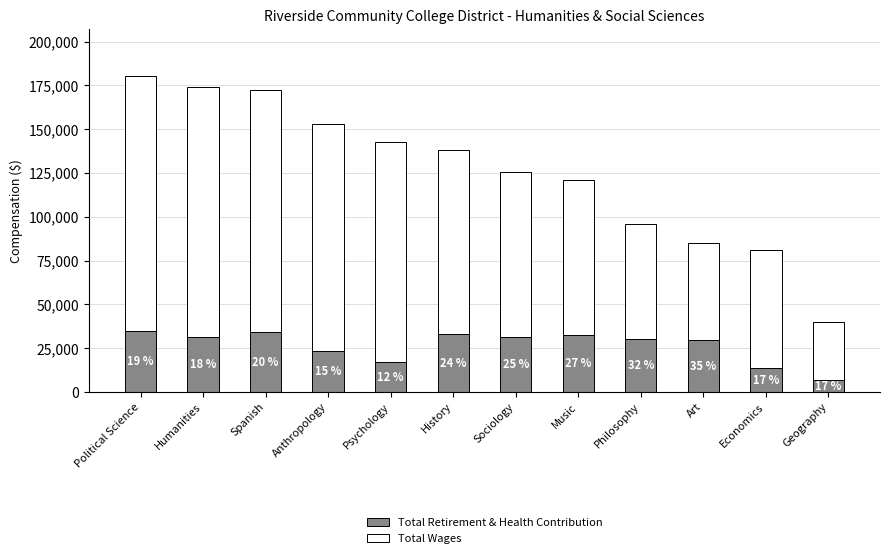

What are all the series names shown in the legend?

Total Retirement & Health Contribution, Total Wages